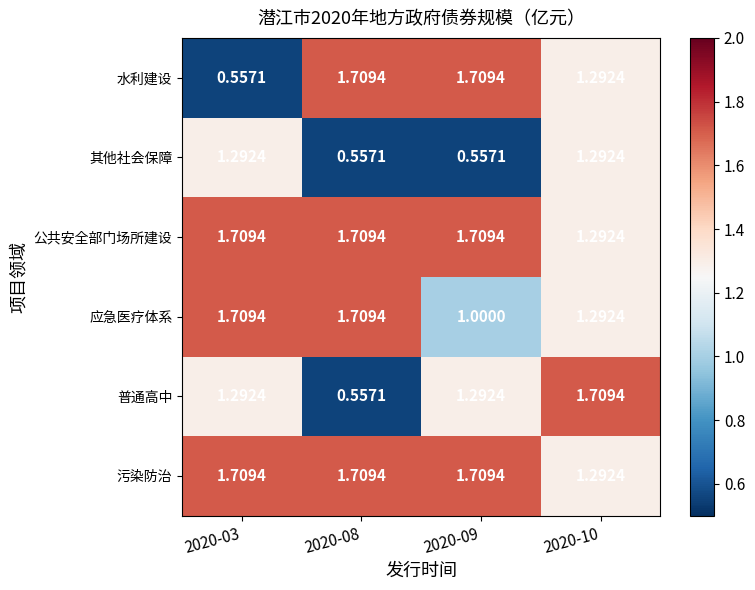

Which series changed the most between 2020-03 and 2020-09?

水利建设